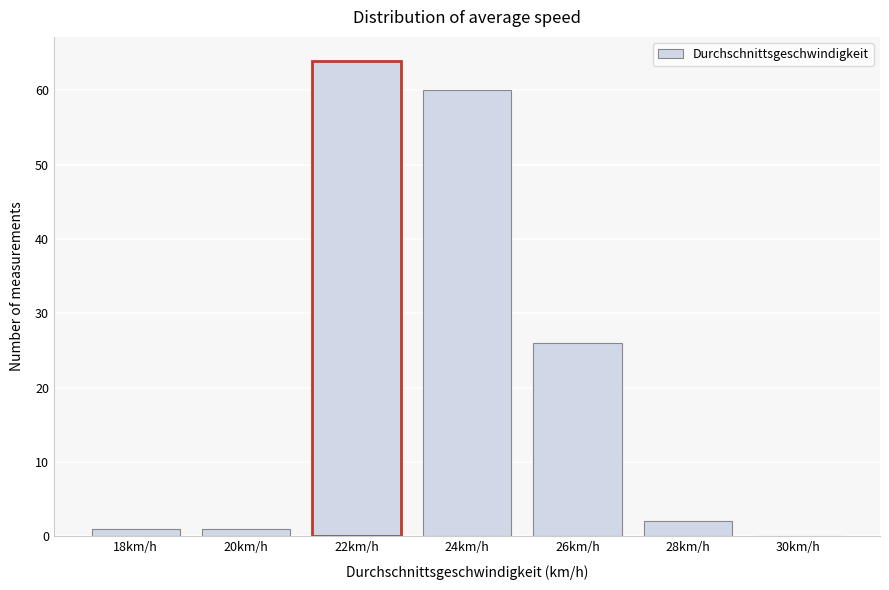

Reading left to right, list all the values displayed in this chart.

18km/h=1	20km/h=1	22km/h=64	24km/h=60	26km/h=26	28km/h=2	30km/h=0